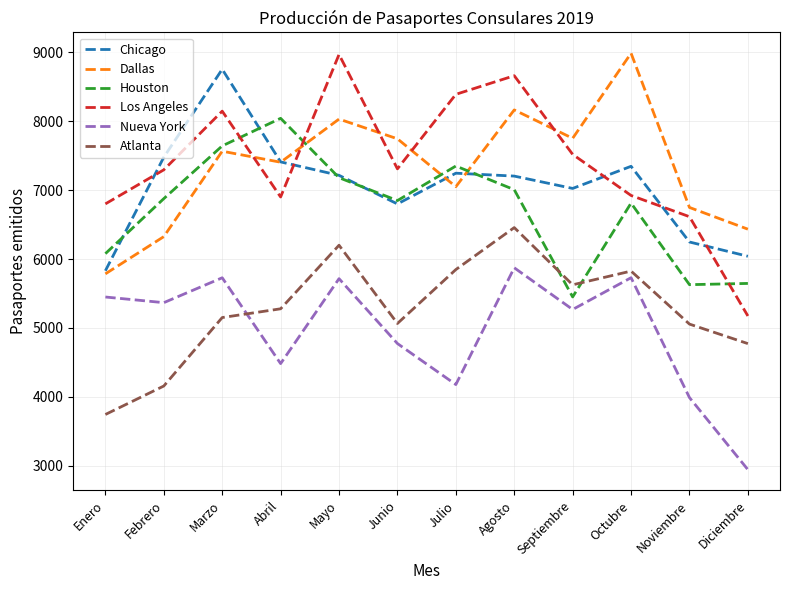

Is it true that Dallas equals 7885 at Enero?

False